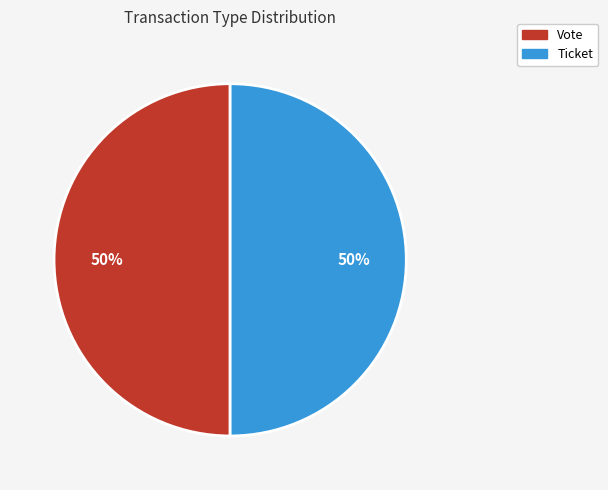

What is the ratio of the value at Vote to the value at Ticket?

1.0